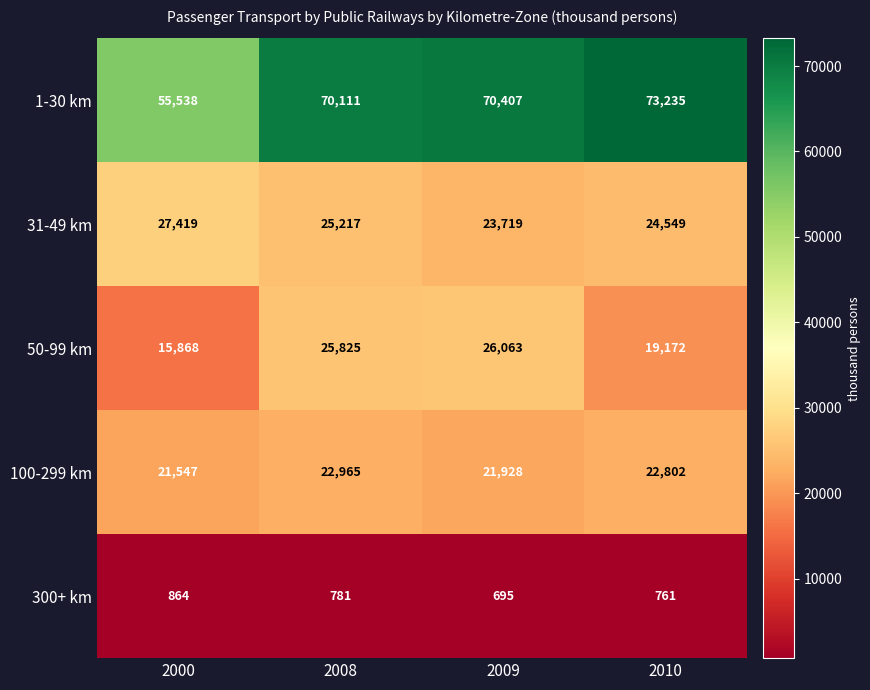

Which series has the widest spread of values?

1-30 km